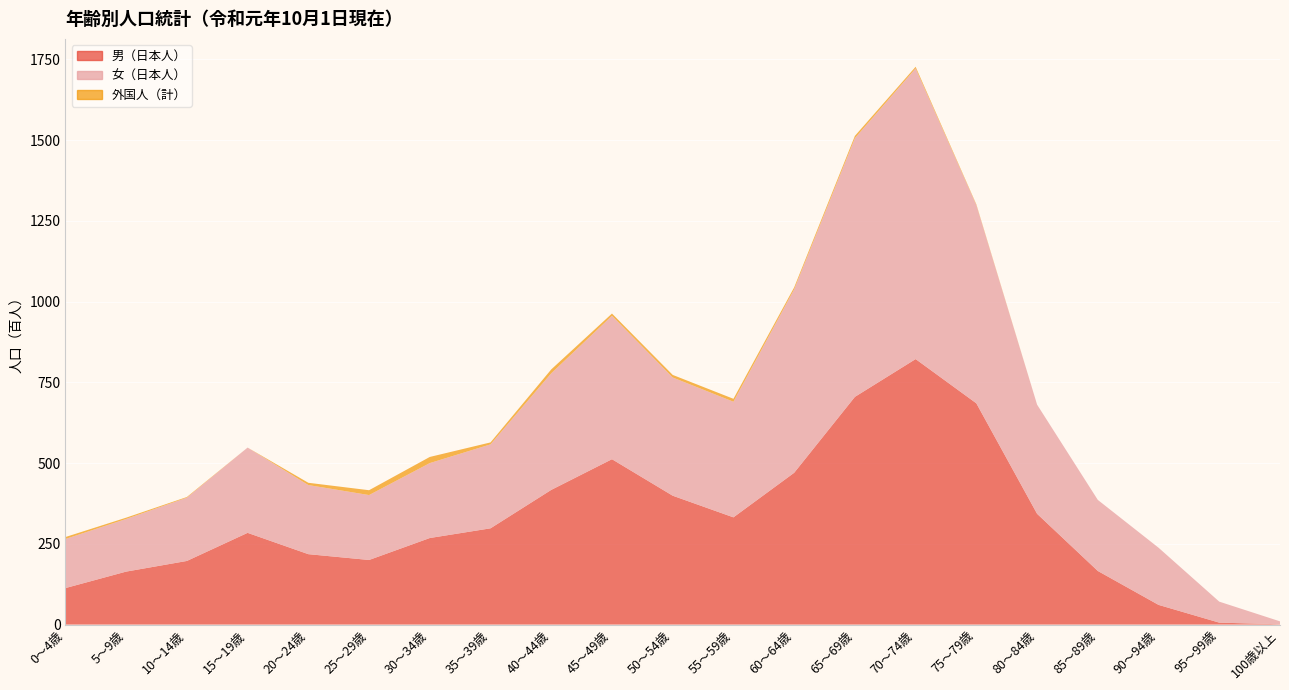

Reading right to left, what are all the values shown in this chart?

男（日本人）: 1	6	61	166	343	685	822	705	470	332	399	512	417	298	268	200	218	284	197	164	113
女（日本人）: 9	65	177	220	338	614	900	801	568	358	366	444	361	260	232	201	214	264	196	163	152
外国人（計）: 0	0	0	0	0	2	5	7	6	9	8	7	12	6	19	15	7	0	2	4	6